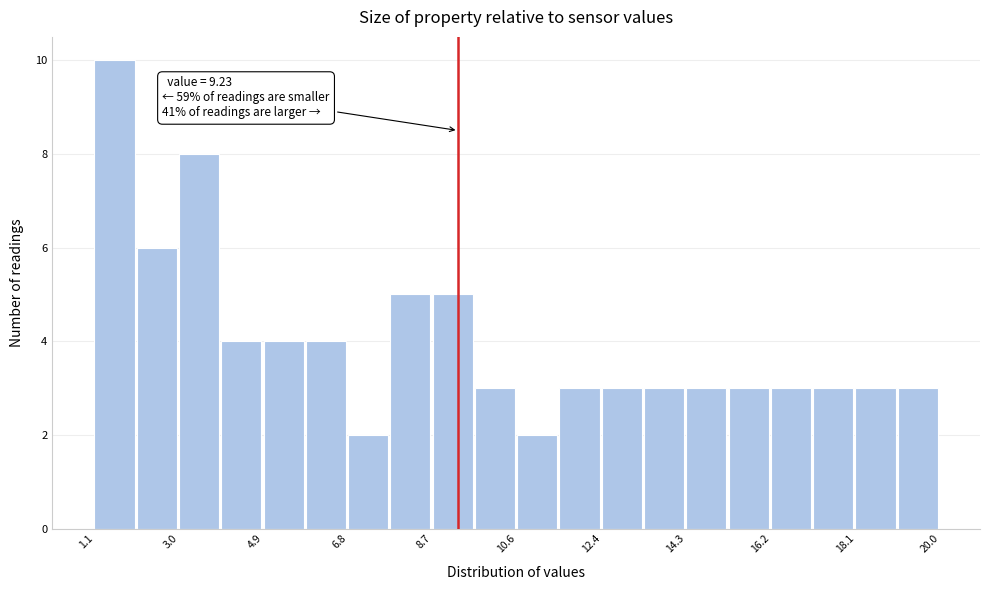

Over which range of the x-axis is the bar tallest?

1.0 to 2.0